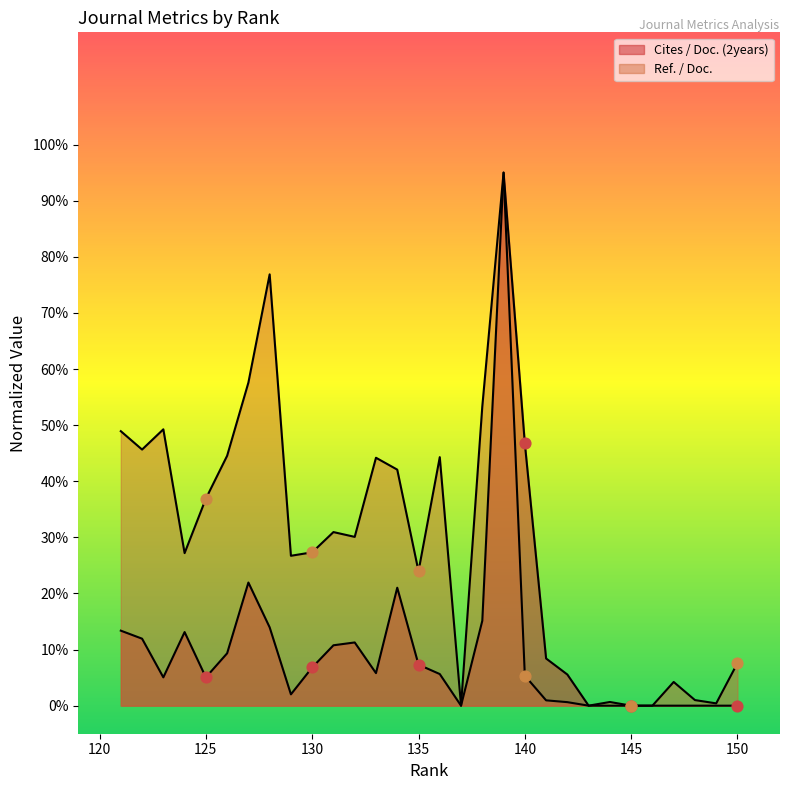

Which series reaches the maximum Y coordinate?

Cites / Doc. (2years)